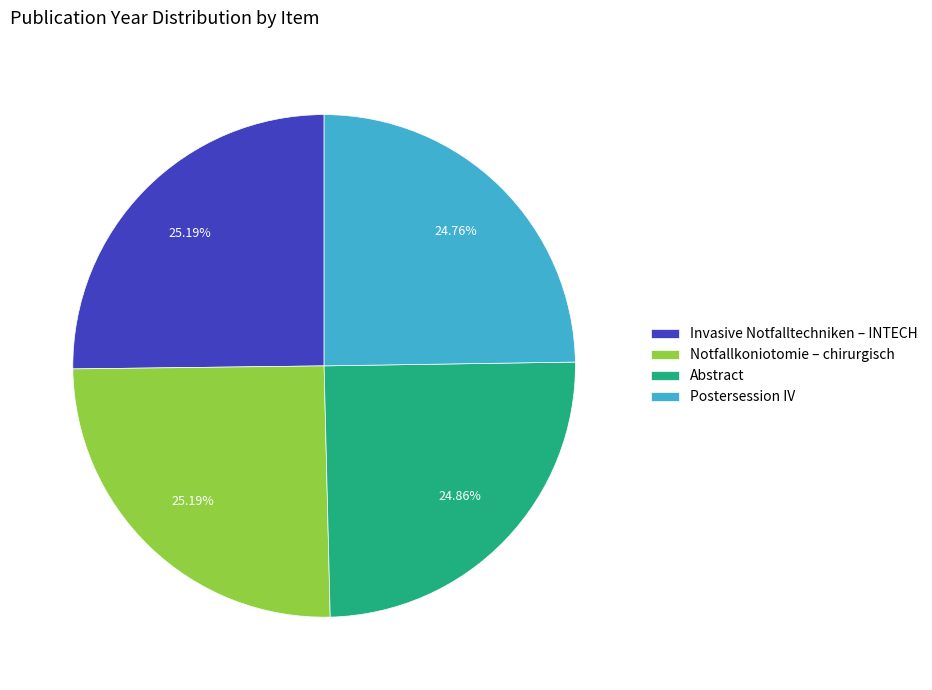

Is it true that Postersession IV is 12% of the pie?

False